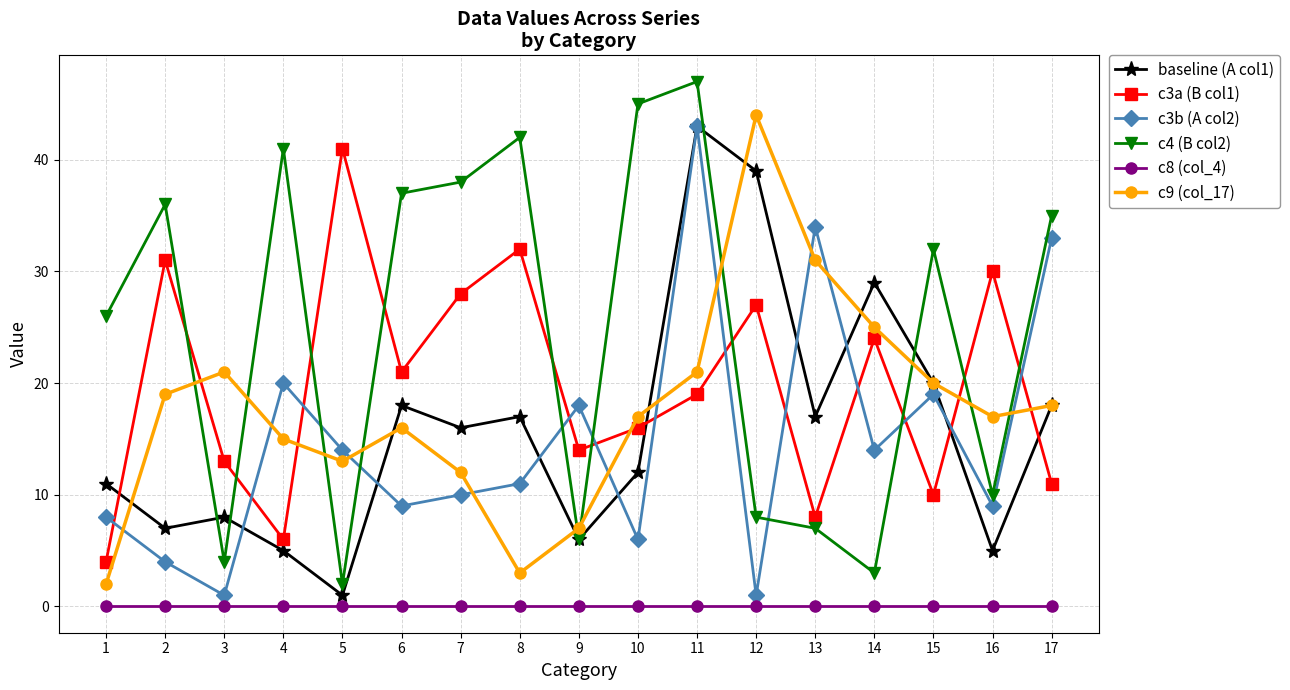

What is the sum of all baseline (A col1) values?

272